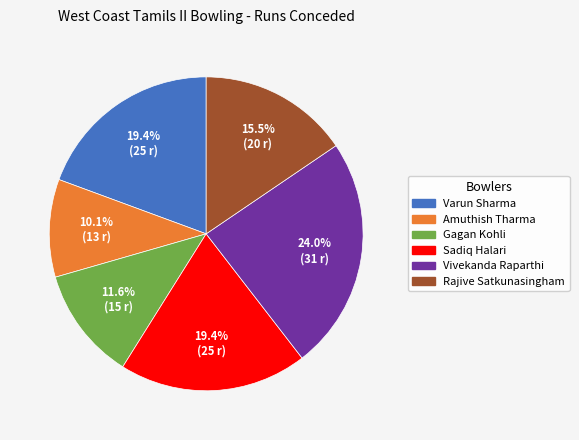

Which category has the smallest portion of the pie?

Amuthish Tharma